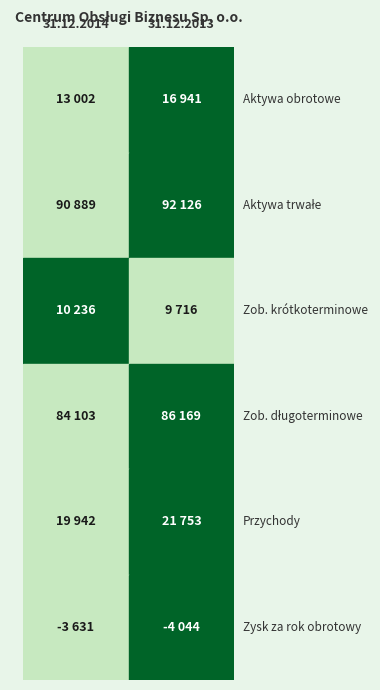

Which series changed the most between 0 and 1?

Aktywa obrotowe